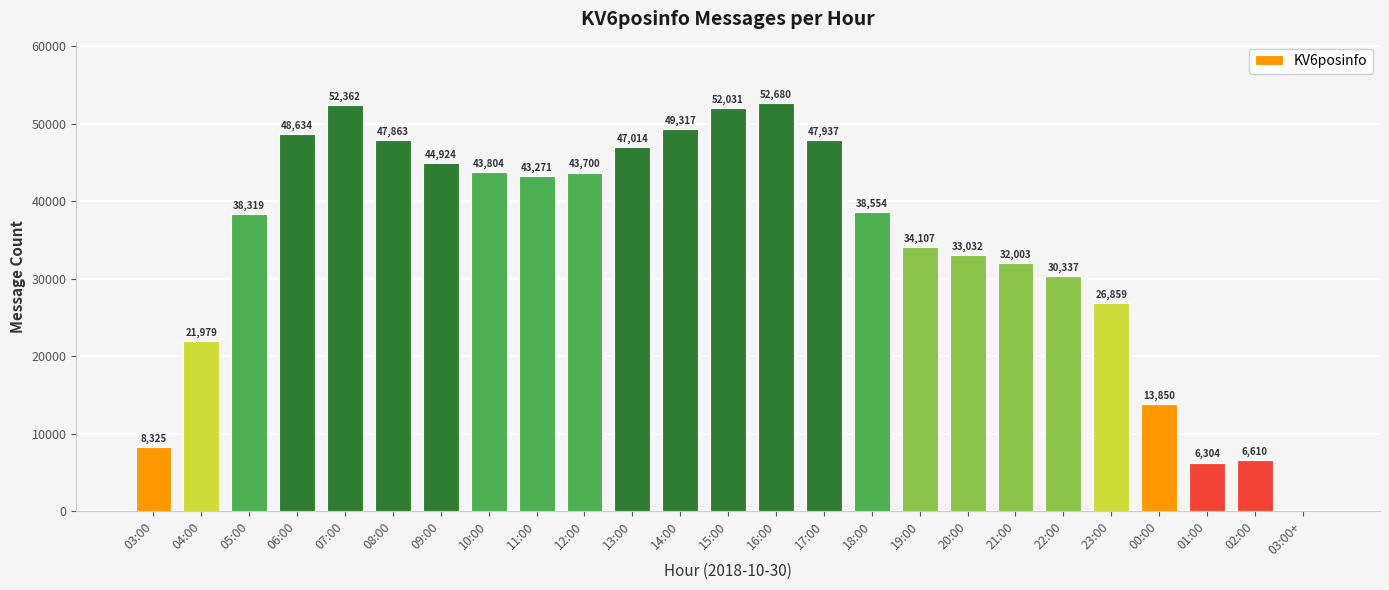

What is the sum of all values?

863818